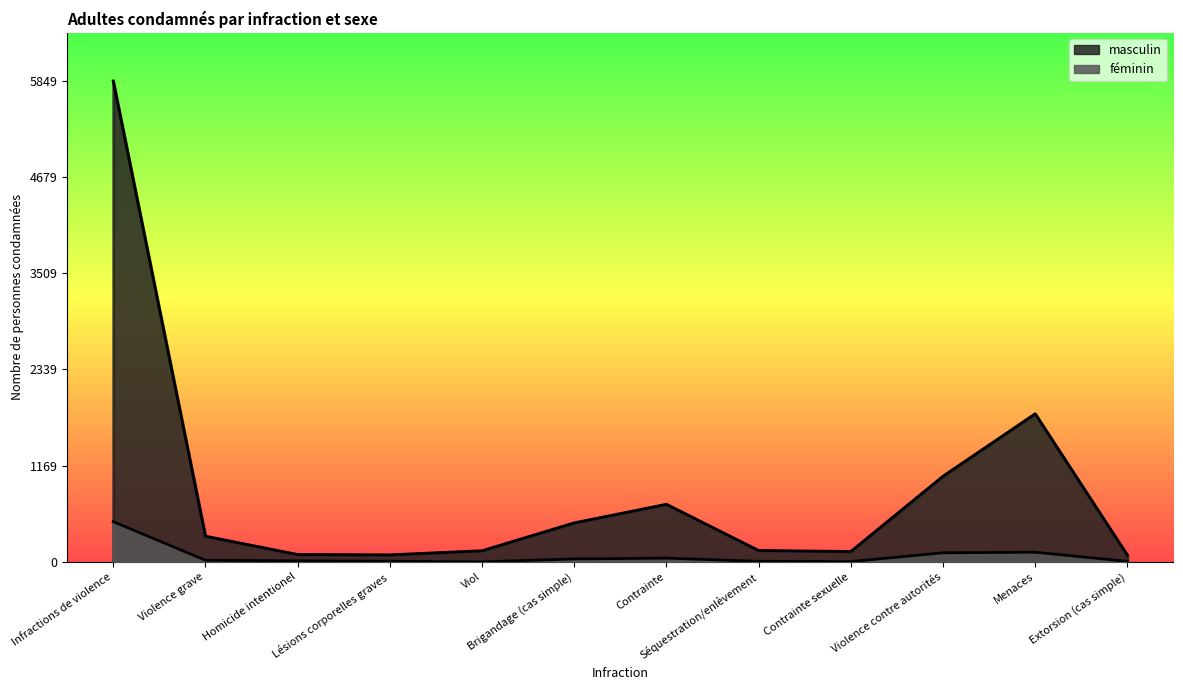

Which series has the largest range (max minus min)?

masculin